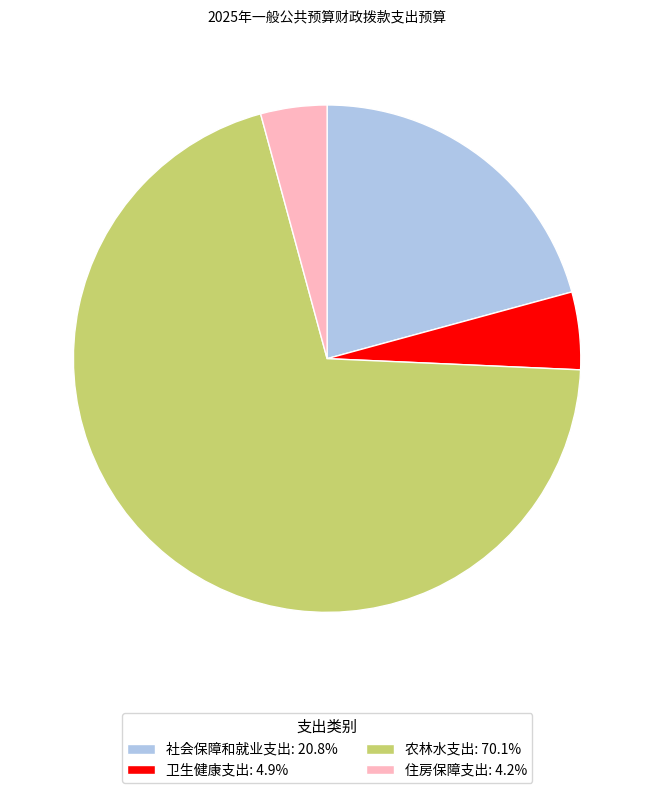

Which slice is the smallest?

住房保障支出